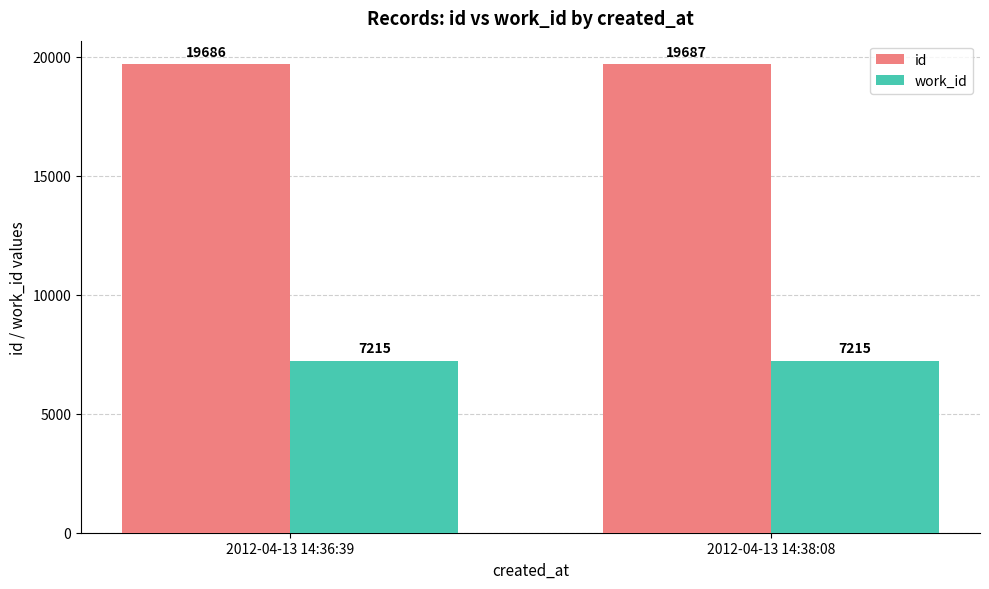

Which series changed the most between 2012-04-13 14:36:39 and 2012-04-13 14:38:08?

id